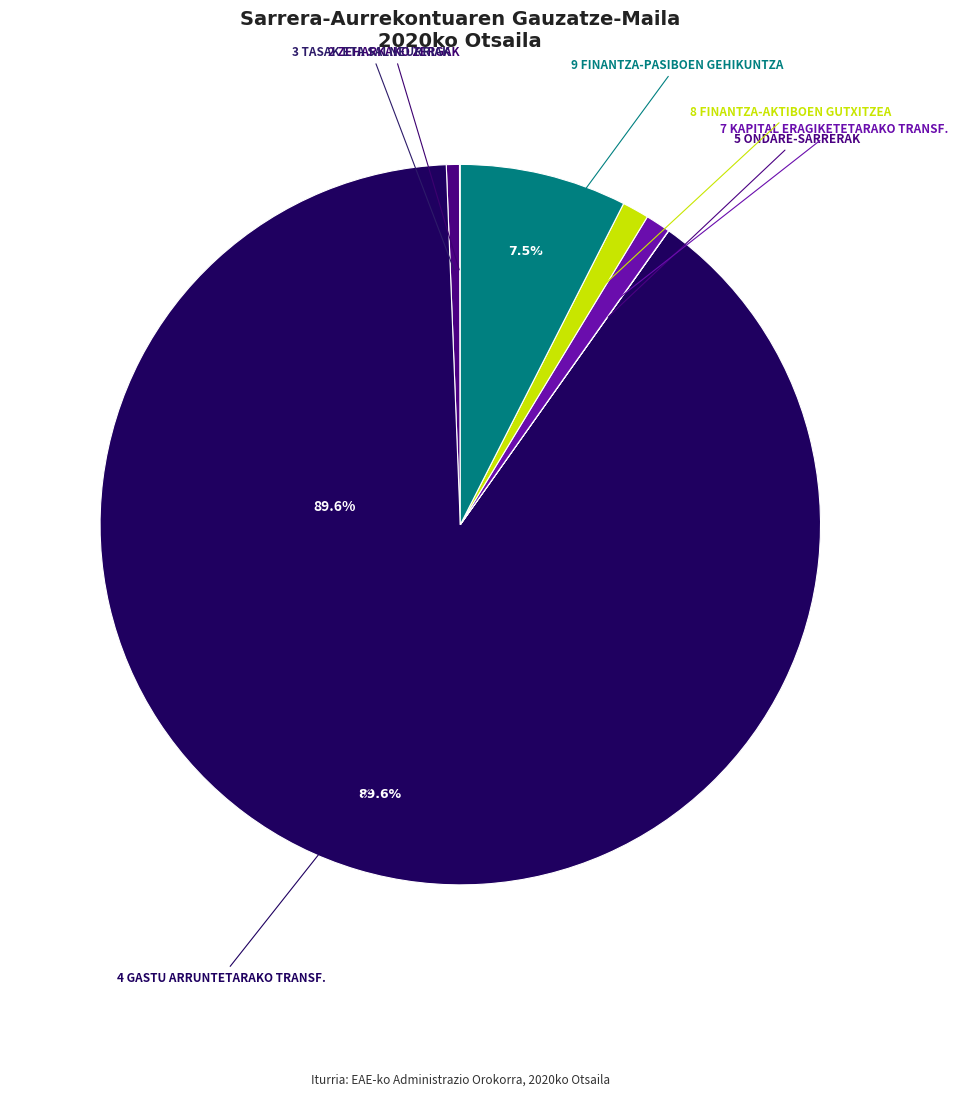

Count the number of slices in the pie.

7